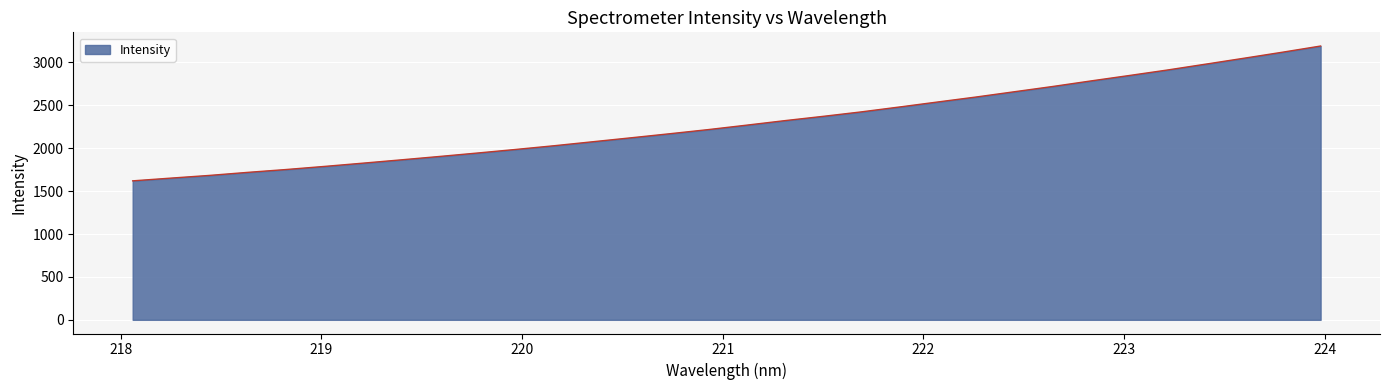

What is the smallest value displayed?

1619.6